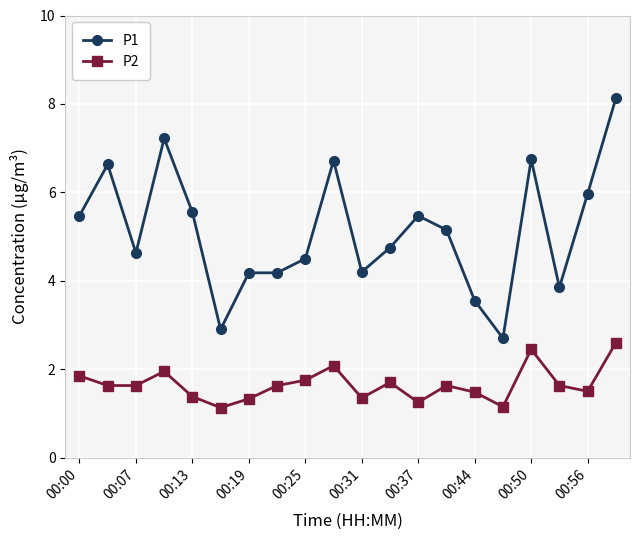

What is the difference between the maximum and minimum values in the P2 series?

1.5